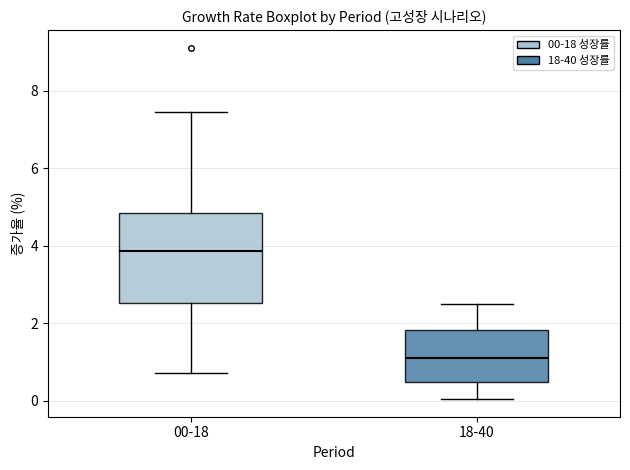

Reading left to right, read every box against the y-axis: the position of its median line, the range the box covers, and the ends of its whiskers. The values are not printed on the chart, so give them approximately, as read against the axis.

00-18: median 3.8, box 2.6 to 4.8, whiskers 0.8 to 7.4
18-40: median 1.0, box 0.4 to 1.8, whiskers 0.0 to 2.6